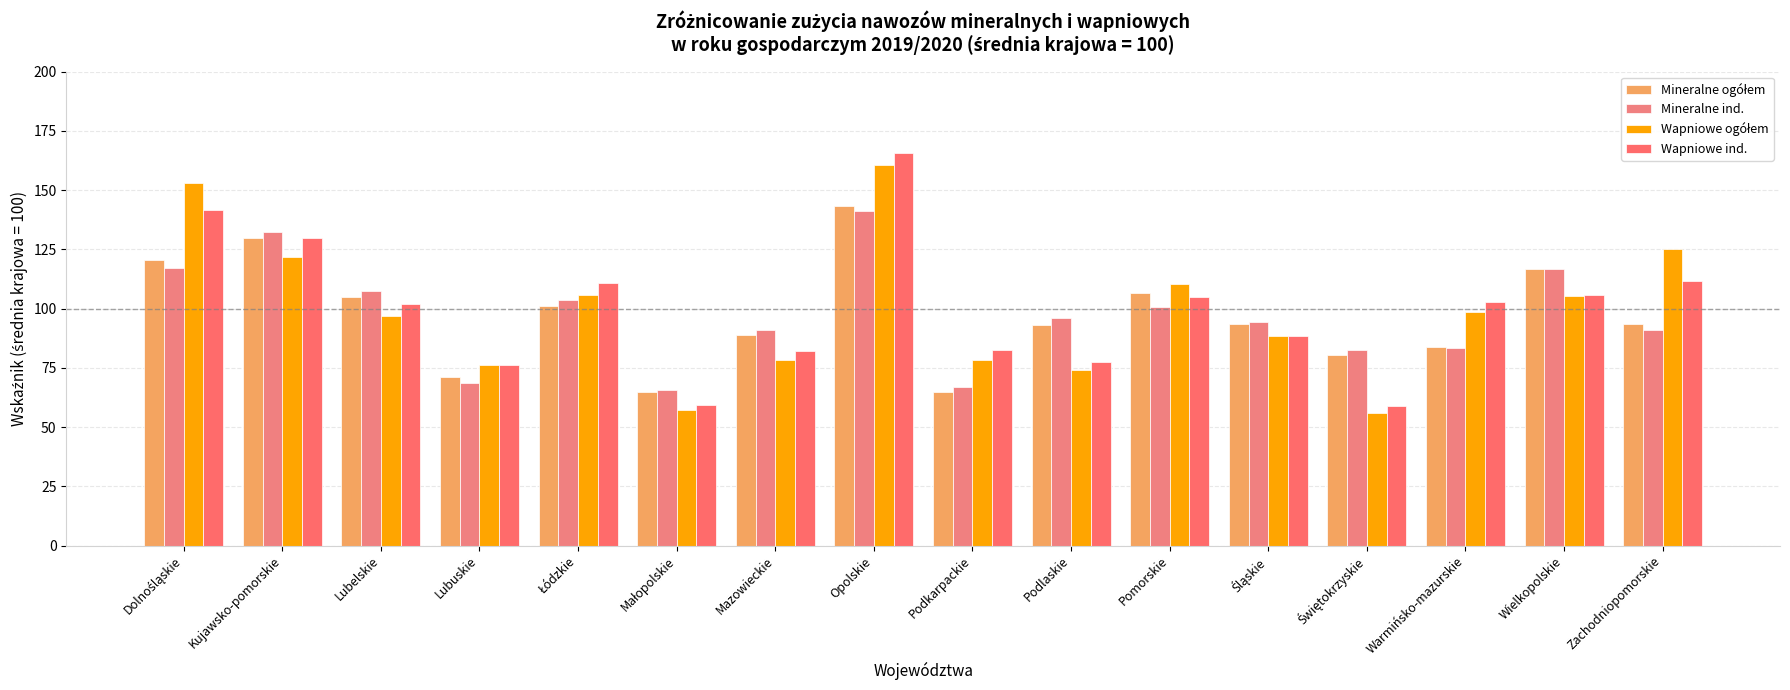

How many series are shown in this chart?

4